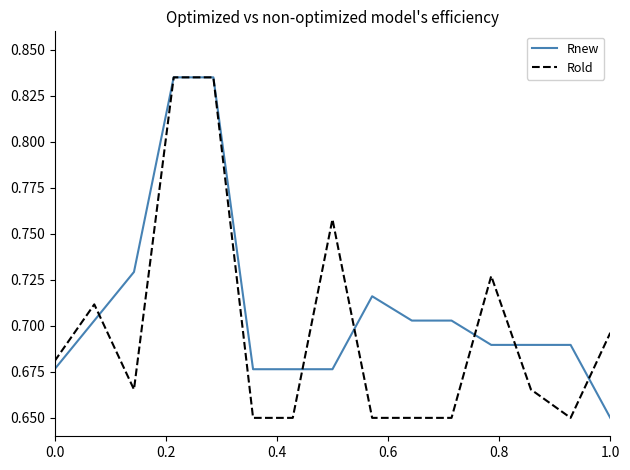

Rank the series by their average value, from lowest to highest.

Rold, Rnew